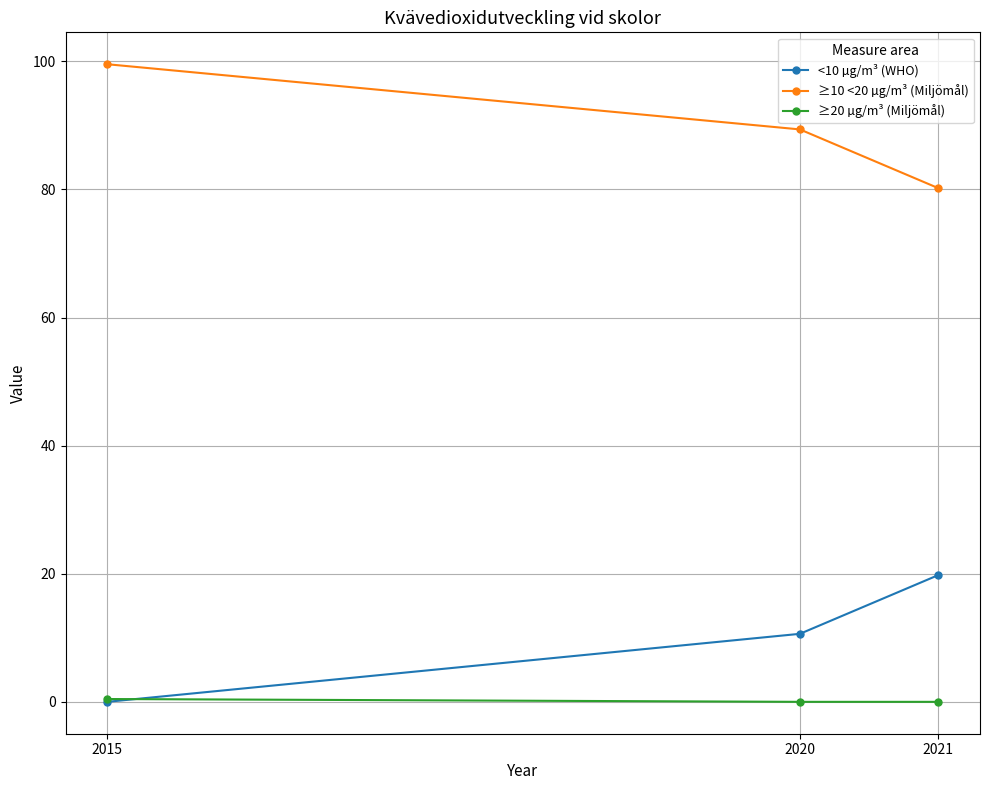

The ≥20 µg/m³ (Miljömål) series shows 0.4 at 2015. True or false?

True